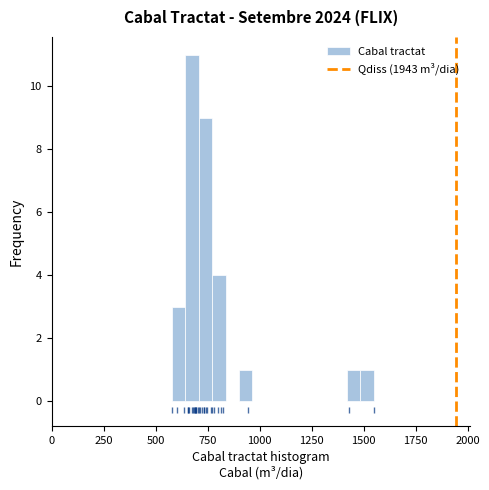

Read against the x-axis, roughly where is the centre of the tallest bar?

650